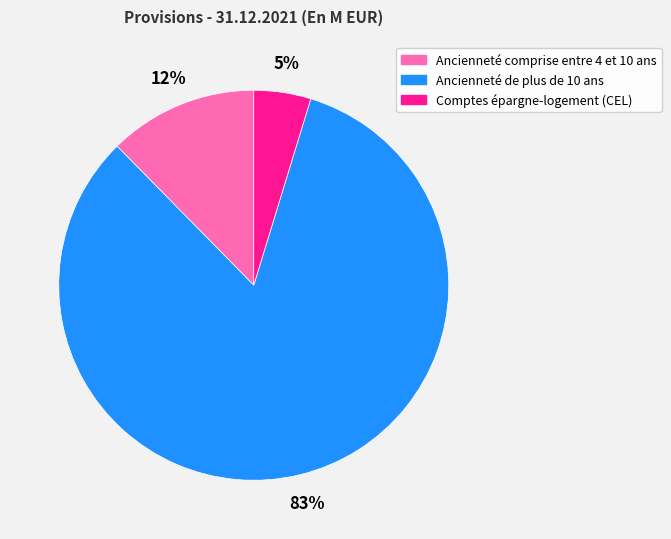

What is the smallest slice in the pie chart?

Comptes épargne-logement (CEL)